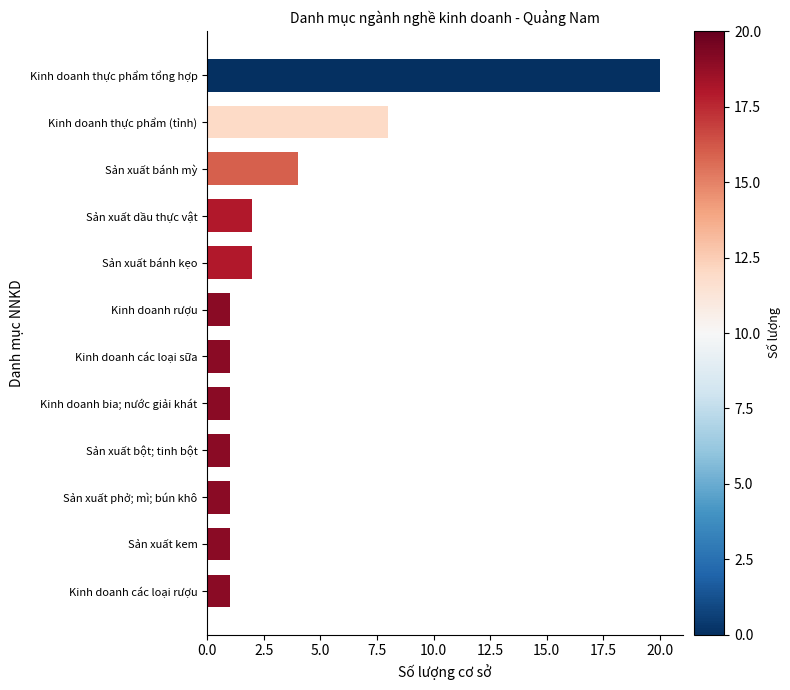

What is the ratio of the value at Sản xuất phở; mì; bún khô to the value at Kinh doanh bia; nước giải khát?

1.0